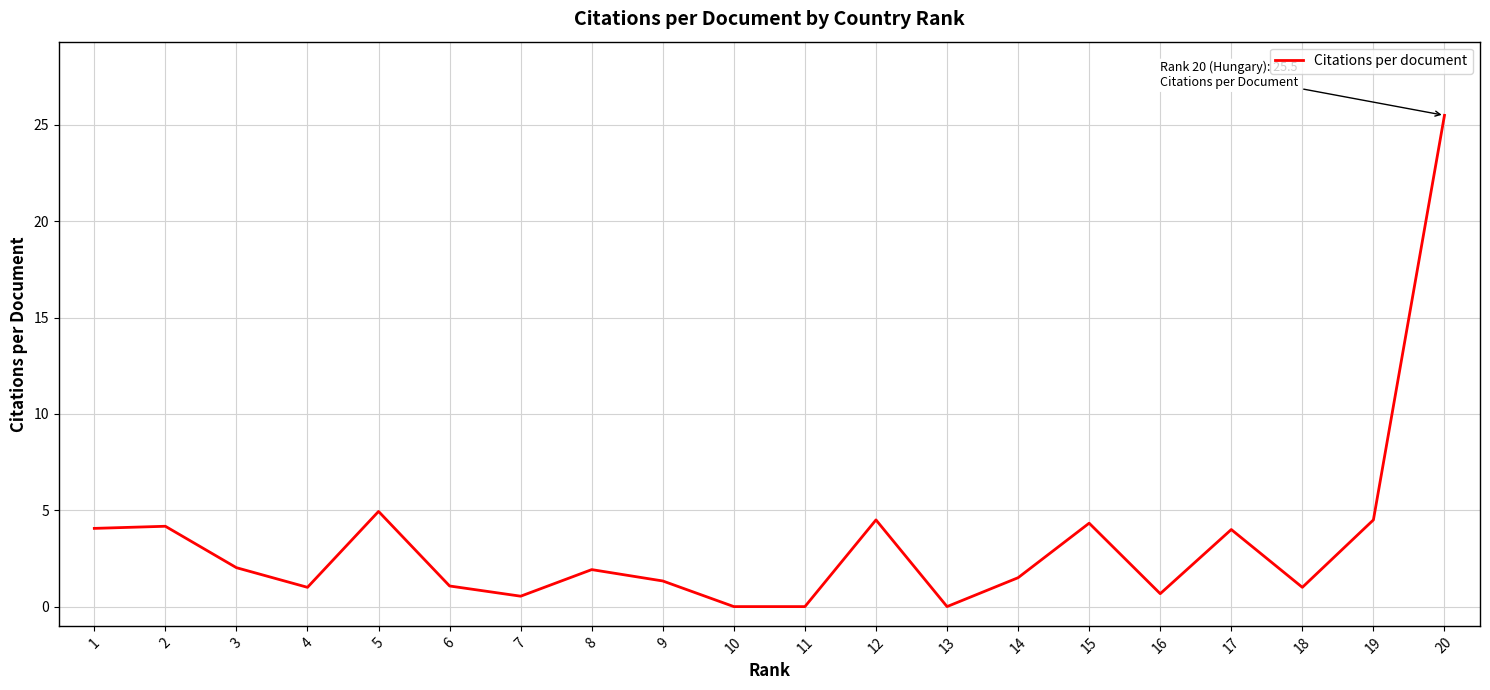

What is the difference between the maximum and minimum values?

25.5